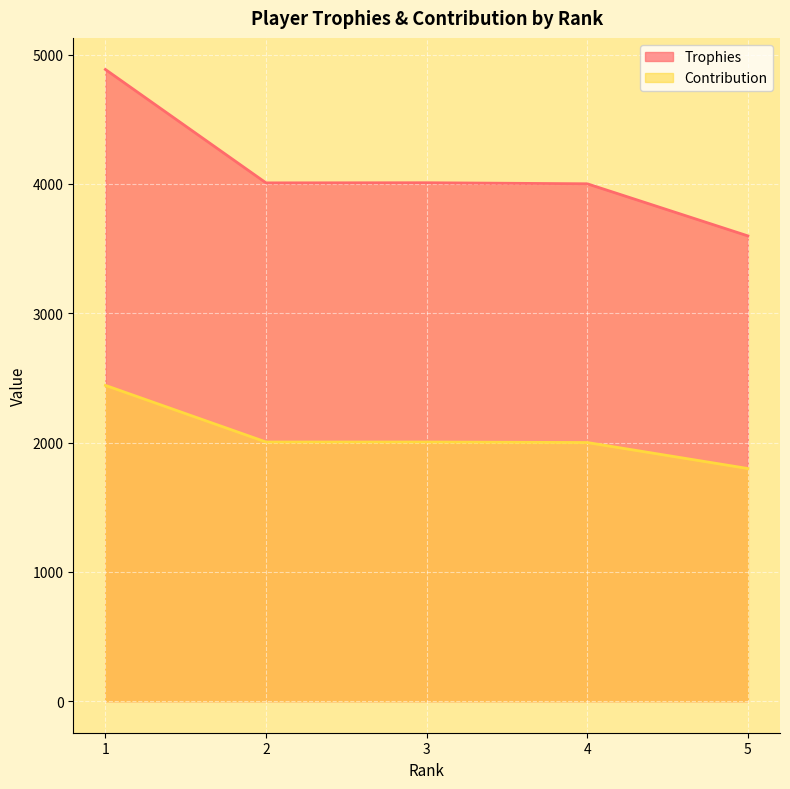

Is it true that Contribution equals 2442 at 1?

True